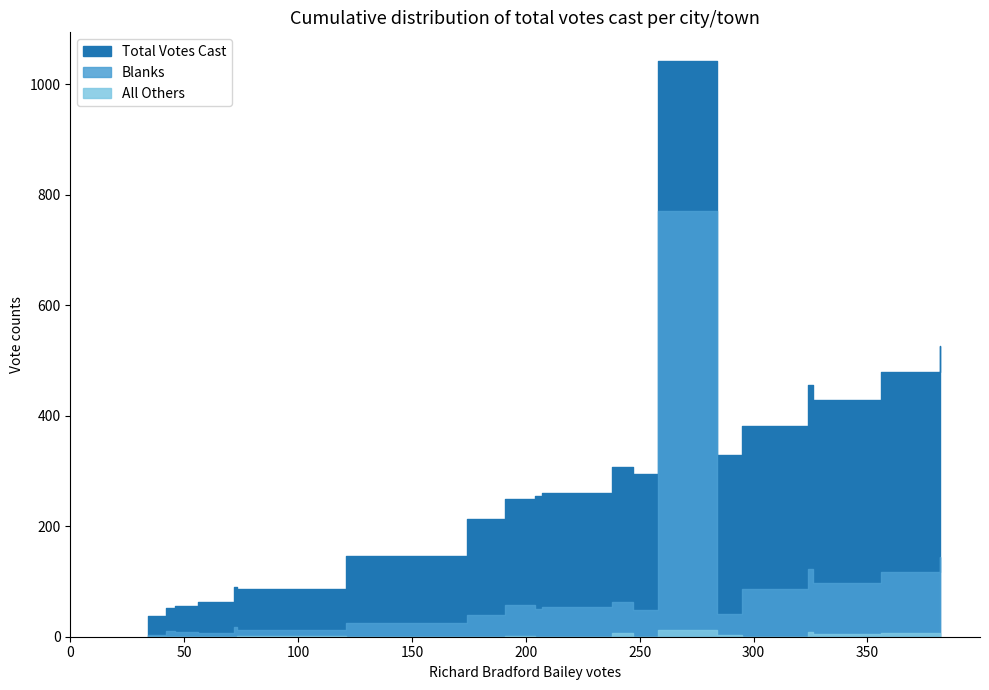

What is the difference between the maximum and second lowest values in the All Others series?

13